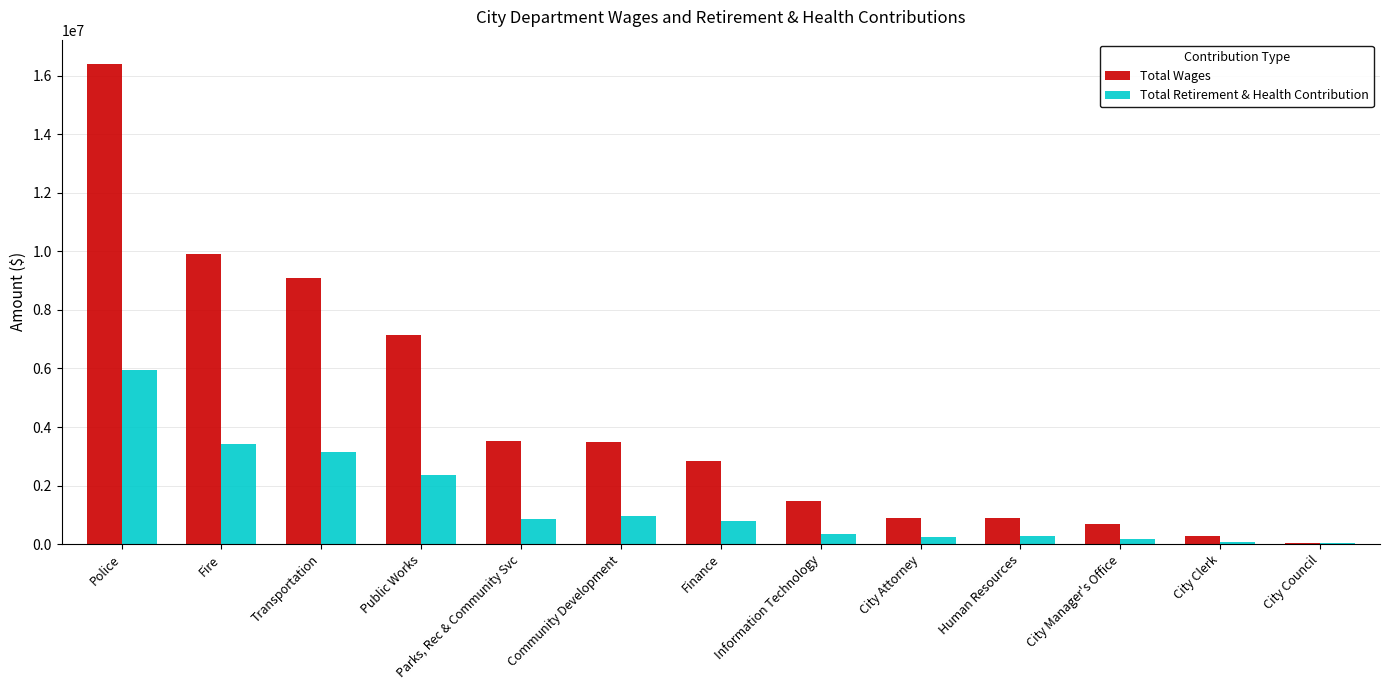

What is the sum of the Total Retirement & Health Contribution values at Public Works and Community Development?

3319888